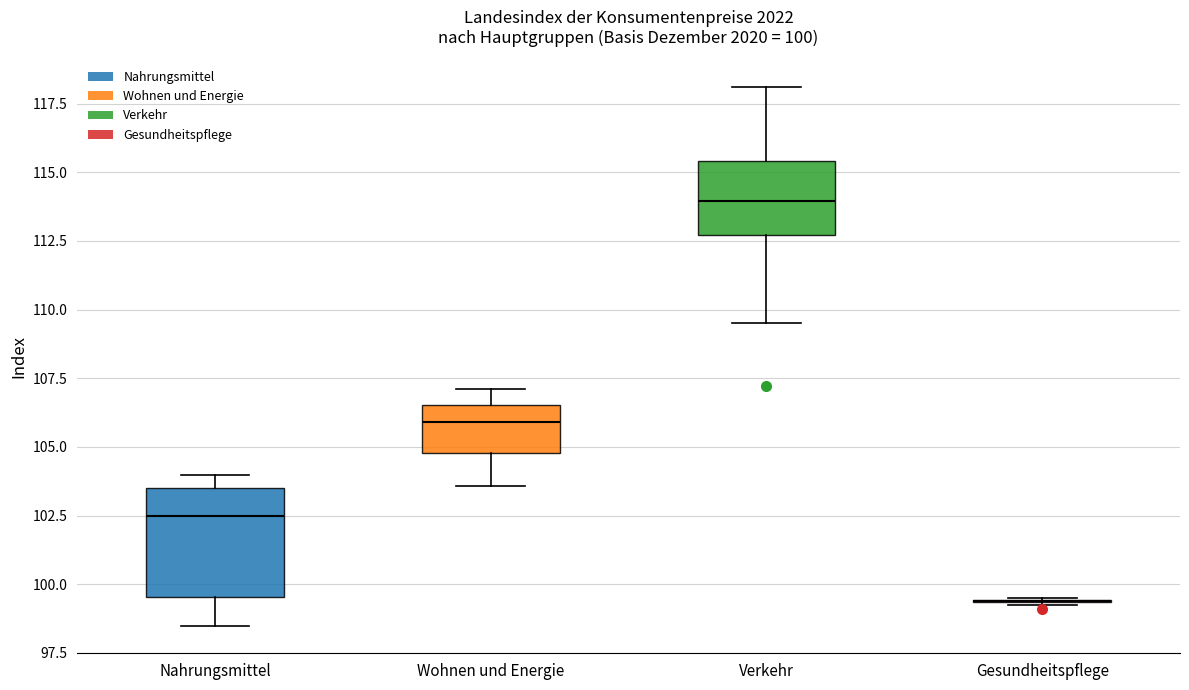

Which box is the tallest, from its lower edge to its upper edge?

Nahrungsmittel